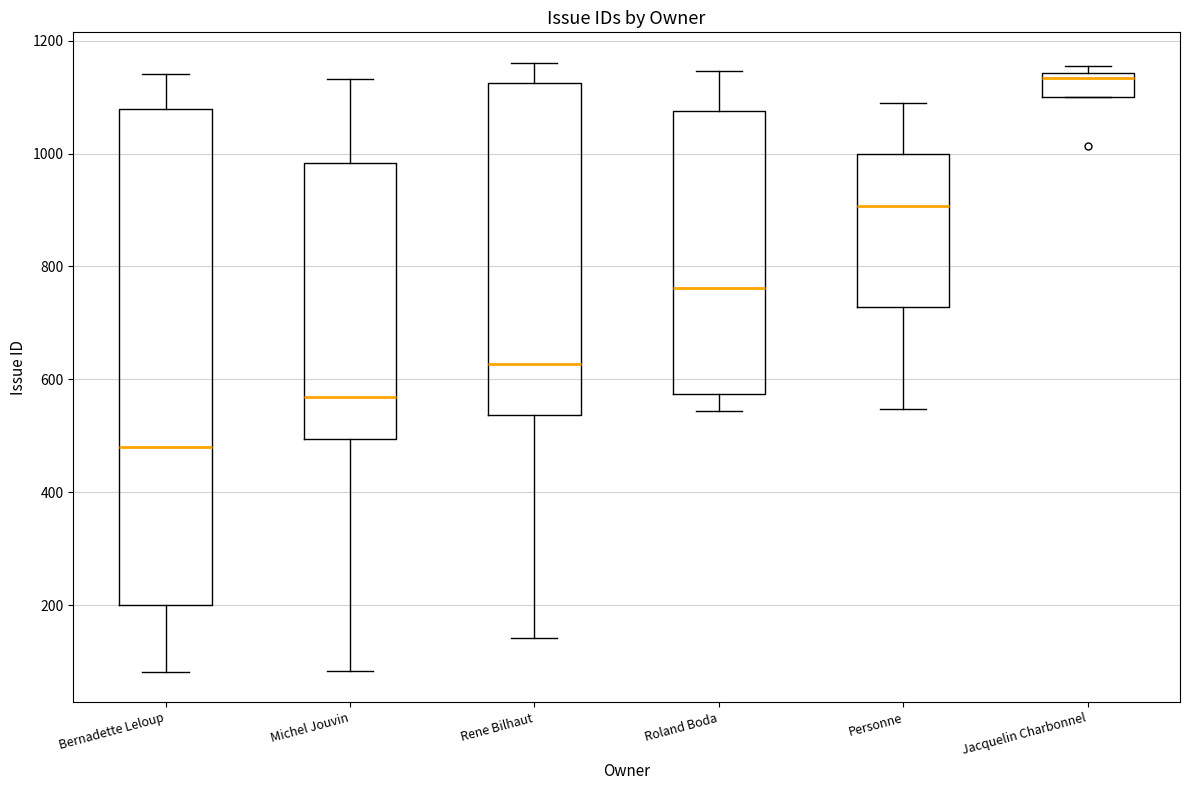

Which box's median line is the lowest?

Bernadette Leloup